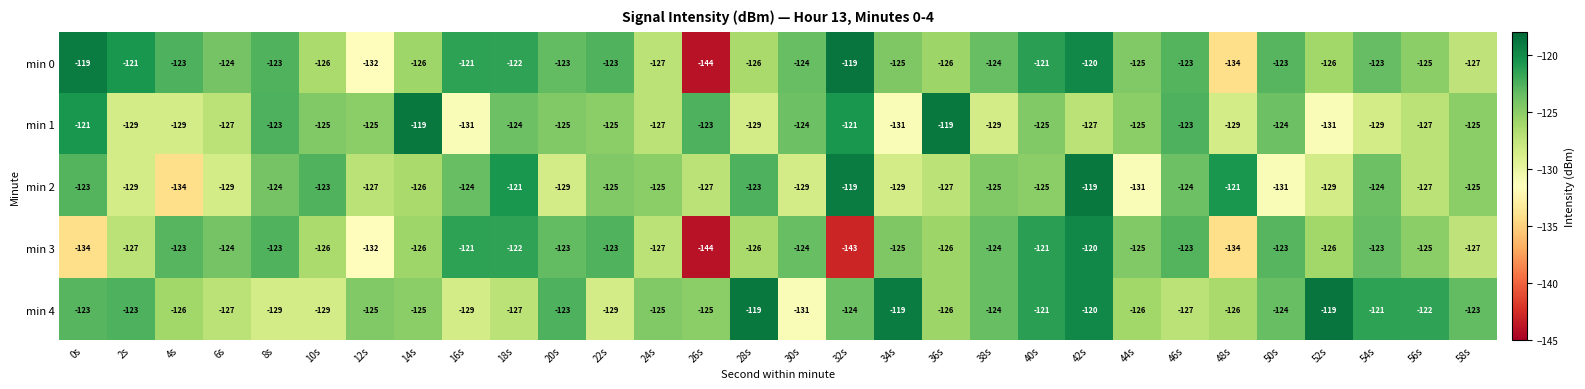

The min 1 series shows -121 at 0s. True or false?

True